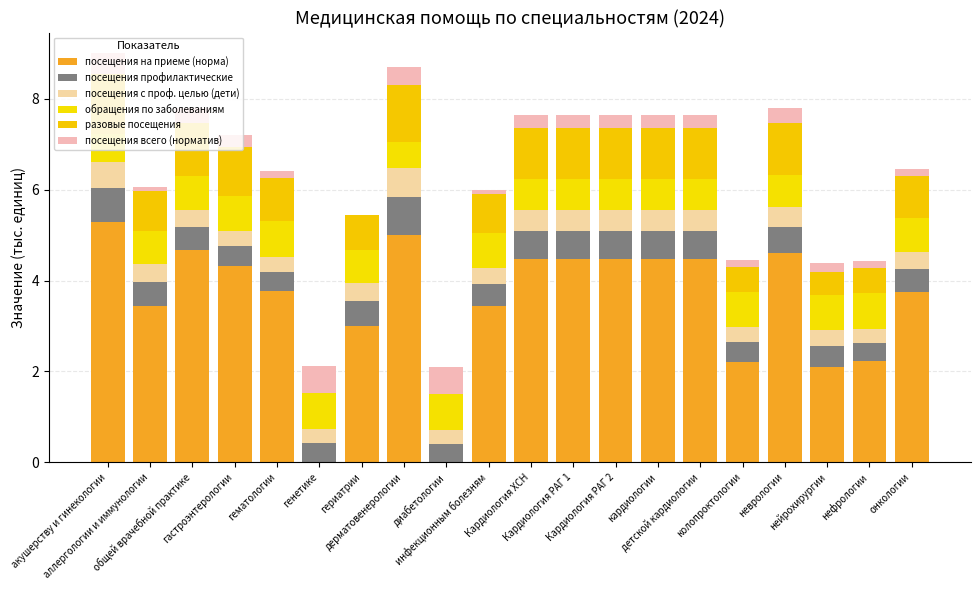

Which has a higher value, гериатрии or инфекционным болезням?

инфекционным болезням